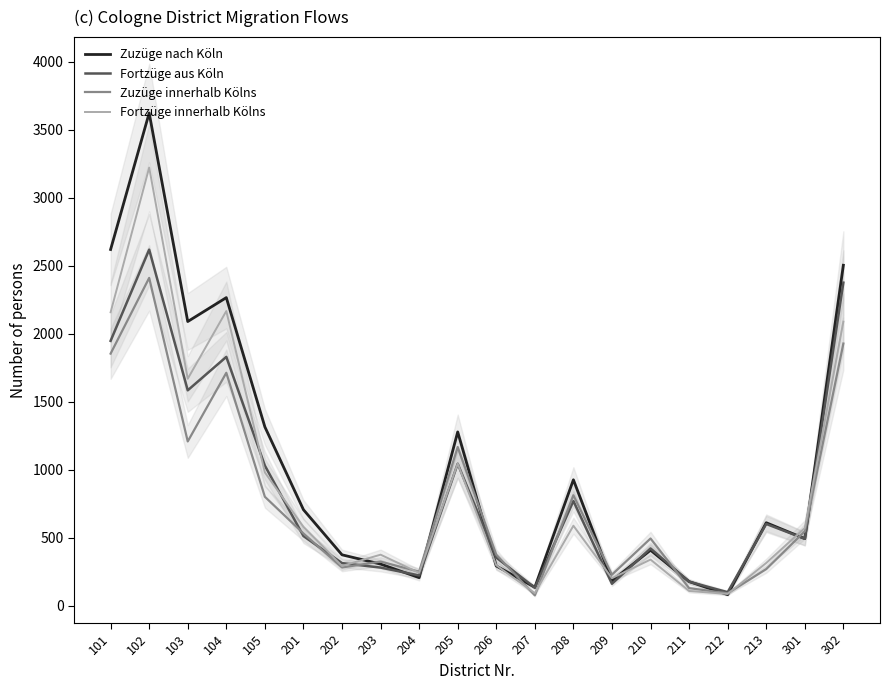

Reading right to left, transcribe all the data shown in this chart.

Zuzüge nach Köln: 2504	493	610	81	177	408	183	926	135	292	1278	206	306	374	706	1315	2266	2090	3624	2620
Fortzüge aus Köln: 2376	492	601	99	176	421	161	770	132	354	1044	222	280	313	512	1030	1830	1584	2619	1948
Zuzüge innerhalb Kölns: 1928	547	269	91	129	494	228	812	76	375	1167	250	324	281	531	801	1713	1208	2411	1854
Fortzüge innerhalb Kölns: 2089	571	314	86	108	339	202	588	92	297	1045	241	375	292	580	980	2167	1669	3223	2158